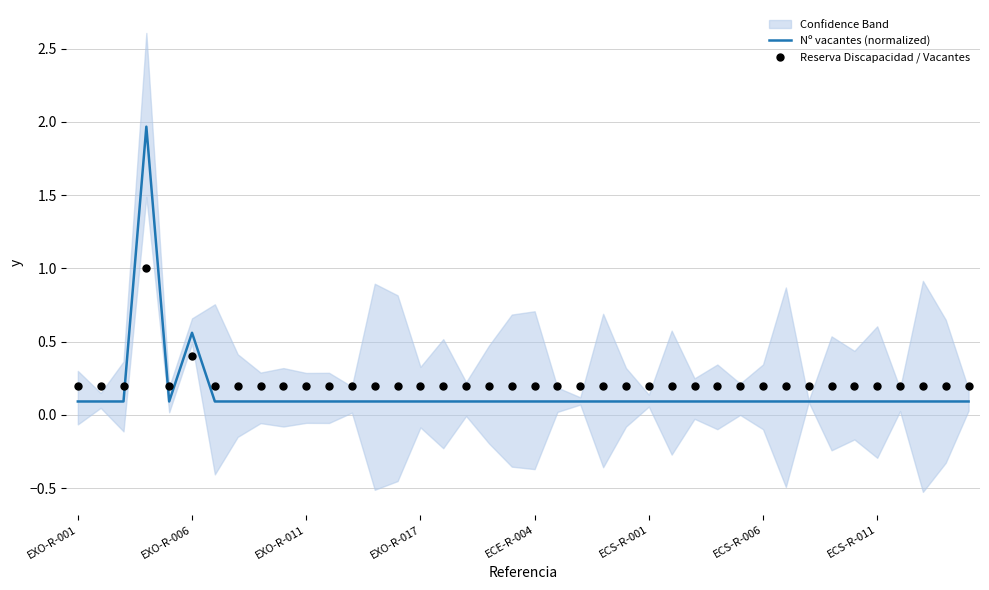

What is the total value across all series at 11?

0.3